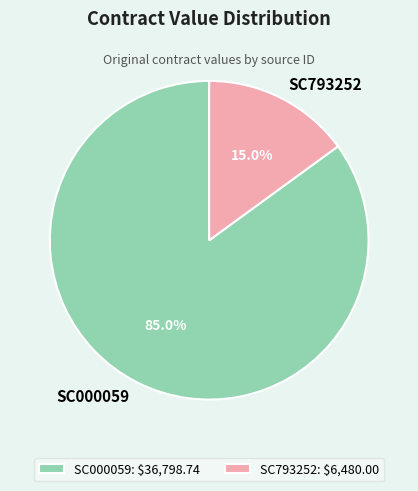

To the nearest percent, what is the combined percentage of SC000059 and SC793252?

100%